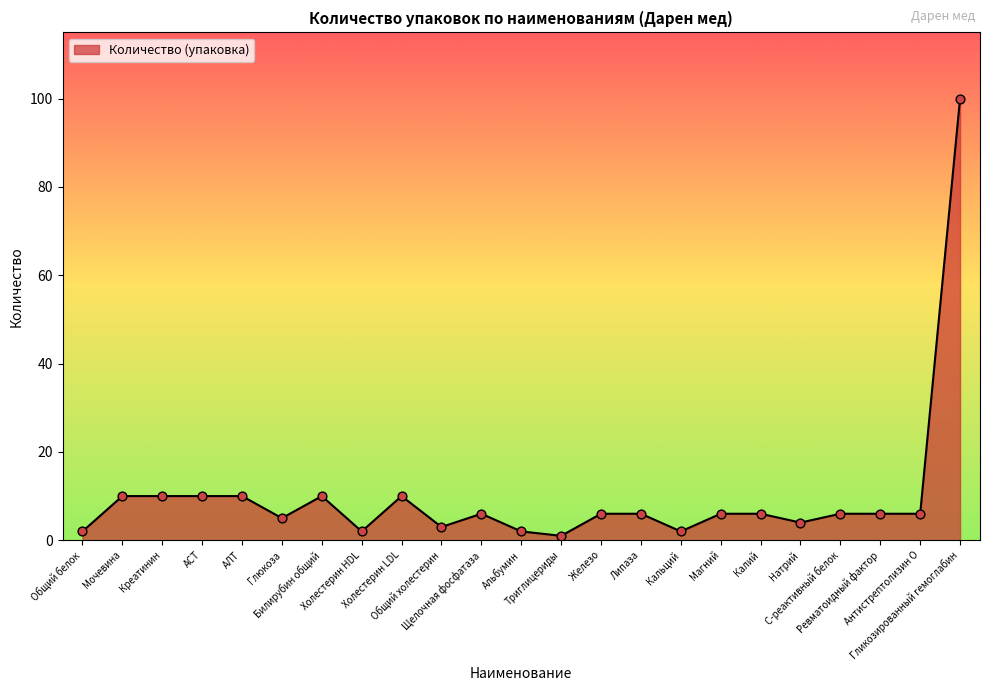

Which has a higher value, Кальций or Железо?

Железо